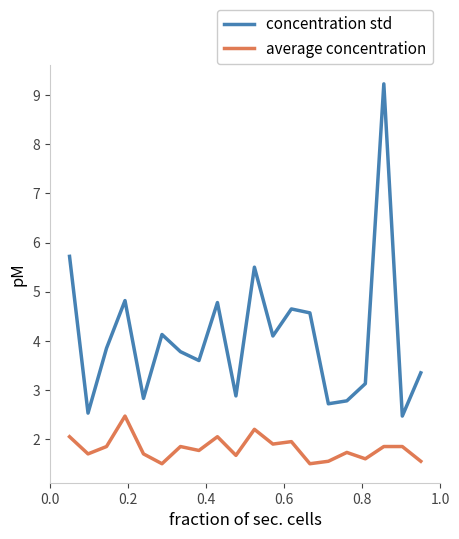

Which series has the widest spread of values?

concentration std